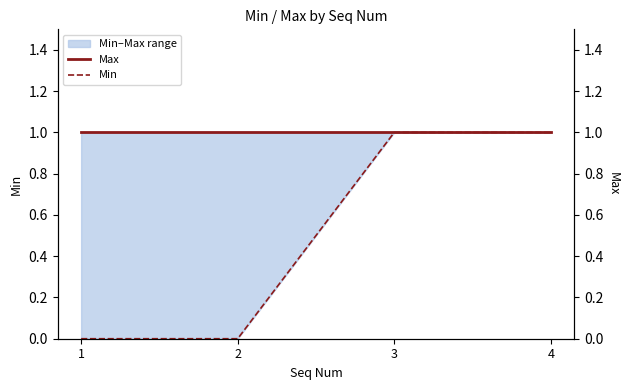

Reading left to right, what are all the values shown in this chart?

Max: 1=1	2=1	3=1	4=1
Min: 1=0	2=0	3=1	4=1